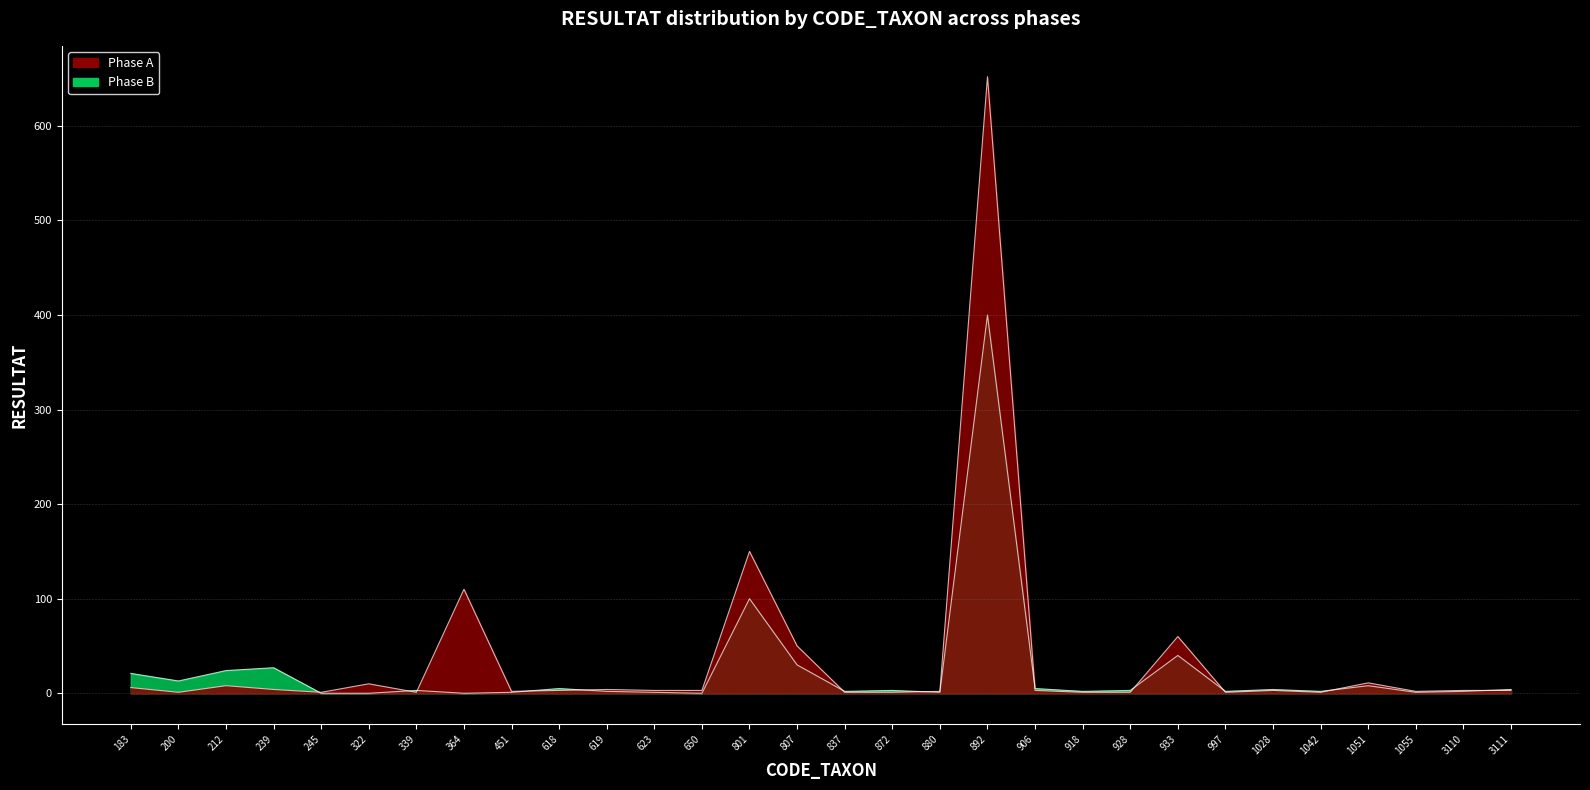

At which category is the sum across all series the highest?

892